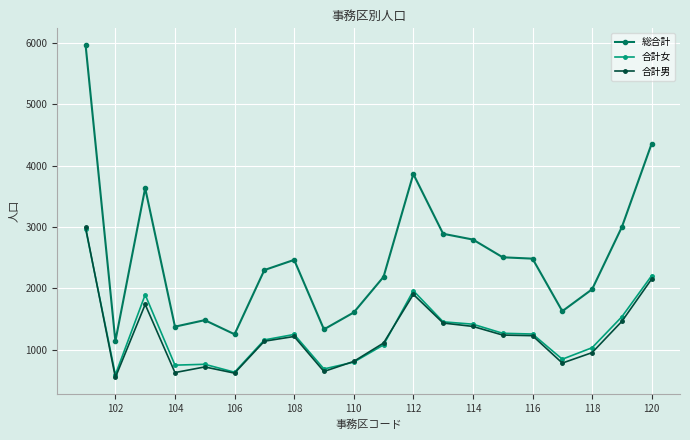

What is the lowest value of the 合計男 series?

547